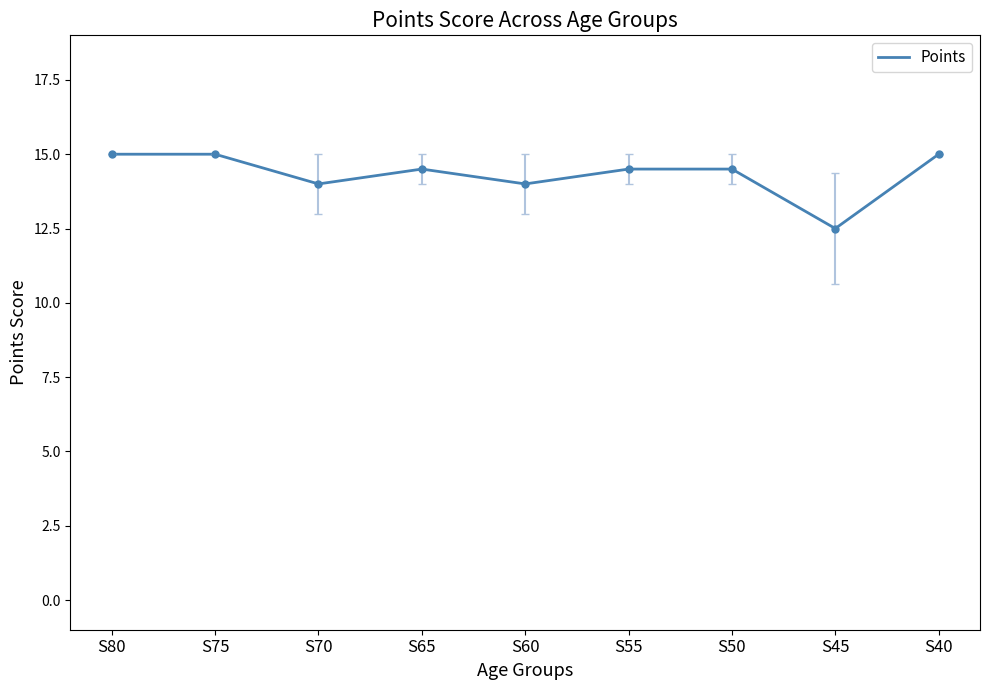

Reading left to right, what are all the values shown in this chart?

S80=15.0	S75=15.0	S70=14.0	S65=14.5	S60=14.0	S55=14.5	S50=14.5	S45=12.5	S40=15.0